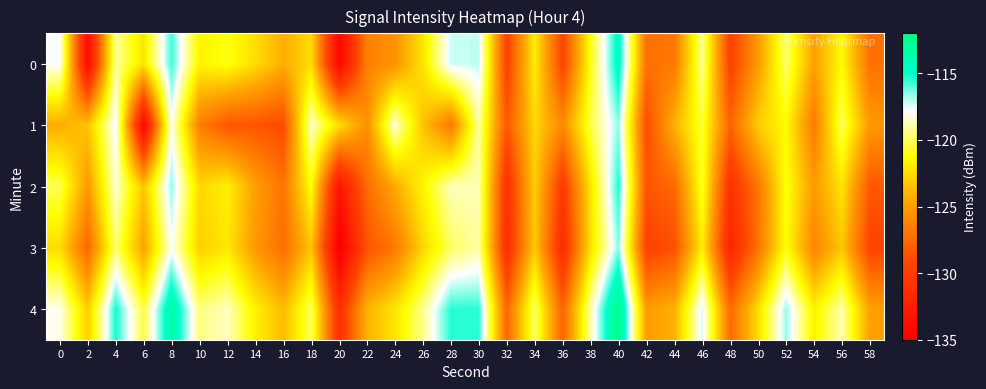

What is the spread (max minus min) of values at 38?

3.5